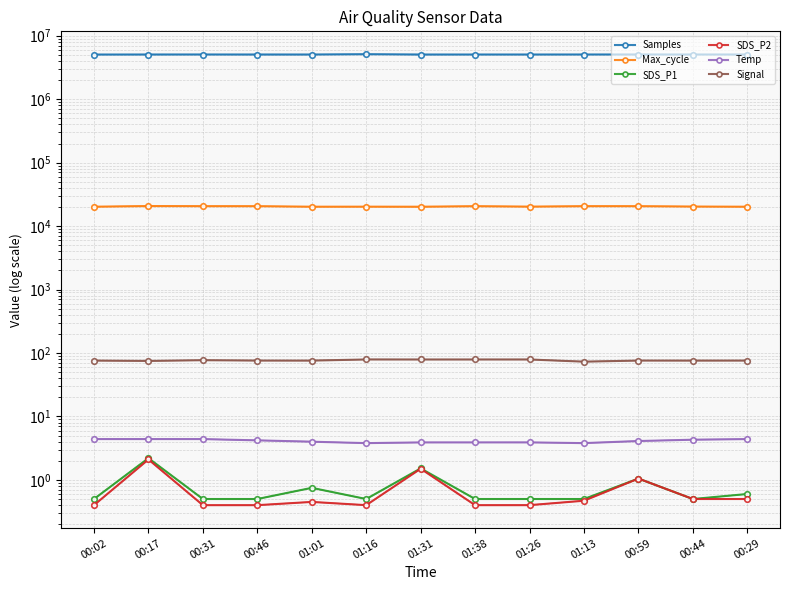

Reading right to left, transcribe all the data shown in this chart.

Samples: 00:29=5052069.0	00:44=5055012.0	00:59=5053868.0	01:13=5053822.0	01:26=5054906.0	01:38=5054488.0	01:31=5053939.0	01:16=5105214.0	01:01=5054480.0	00:46=5054583.0	00:31=5054626.0	00:17=5050708.0	00:02=5051494.0
Max_cycle: 00:29=20198.0	00:44=20312.0	00:59=20569.0	01:13=20596.0	01:26=20228.0	01:38=20560.0	01:31=20193.0	01:16=20224.0	01:01=20201.0	00:46=20568.0	00:31=20587.0	00:17=20671.0	00:02=20202.0
SDS_P1: 00:29=0.6	00:44=0.5	00:59=1.1	01:13=0.5	01:26=0.5	01:38=0.5	01:31=1.5	01:16=0.5	01:01=0.8	00:46=0.5	00:31=0.5	00:17=2.2	00:02=0.5
SDS_P2: 00:29=0.5	00:44=0.5	00:59=1.1	01:13=0.5	01:26=0.4	01:38=0.4	01:31=1.5	01:16=0.4	01:01=0.5	00:46=0.4	00:31=0.4	00:17=2.1	00:02=0.4
Temp: 00:29=4.4	00:44=4.3	00:59=4.1	01:13=3.8	01:26=3.9	01:38=3.9	01:31=3.9	01:16=3.8	01:01=4.0	00:46=4.2	00:31=4.4	00:17=4.4	00:02=4.4
Signal: 00:29=76.0	00:44=76.0	00:59=76.0	01:13=73.0	01:26=79.0	01:38=79.0	01:31=79.0	01:16=79.0	01:01=76.0	00:46=76.0	00:31=77.0	00:17=75.0	00:02=76.0